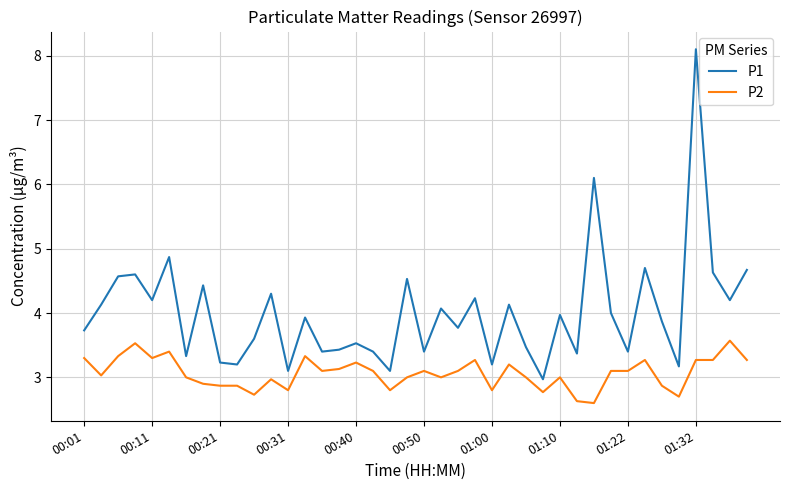

Reading right to left, extract all data points from this chart.

P1: 4.7	4.2	4.6	8.1	3.2	3.9	4.7	3.4	4.0	6.1	3.4	4.0	3.0	3.5	4.1	3.2	4.2	3.8	4.1	3.4	4.5	3.1	3.4	3.5	3.4	3.4	3.9	3.1	4.3	3.6	3.2	3.2	4.4	3.3	4.9	4.2	4.6	4.6	4.1	3.7
P2: 3.3	3.6	3.3	3.3	2.7	2.9	3.3	3.1	3.1	2.6	2.6	3.0	2.8	3.0	3.2	2.8	3.3	3.1	3.0	3.1	3.0	2.8	3.1	3.2	3.1	3.1	3.3	2.8	3.0	2.7	2.9	2.9	2.9	3.0	3.4	3.3	3.5	3.3	3.0	3.3